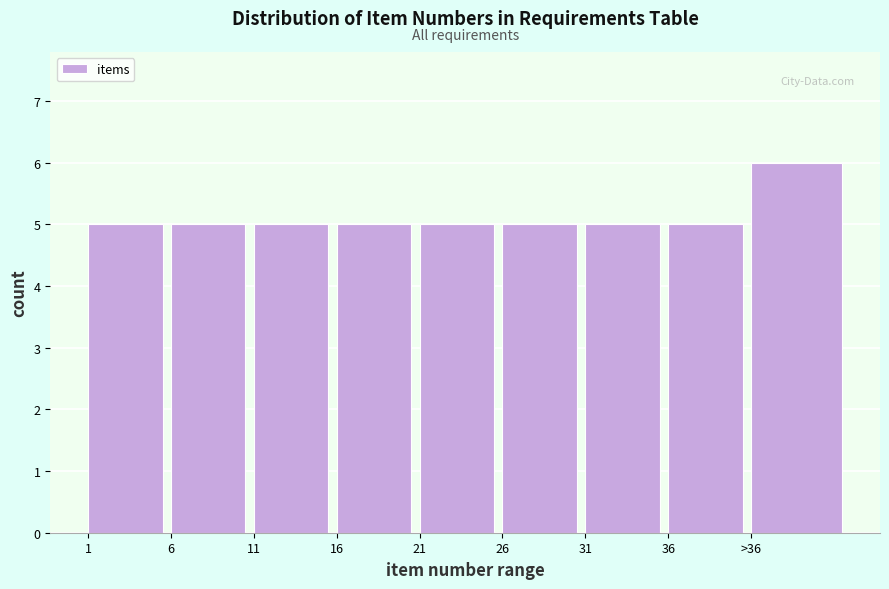

Reading left to right, transcribe all the data shown in this chart.

1=5	6=5	11=5	16=5	21=5	26=5	31=5	36=5	>36=6